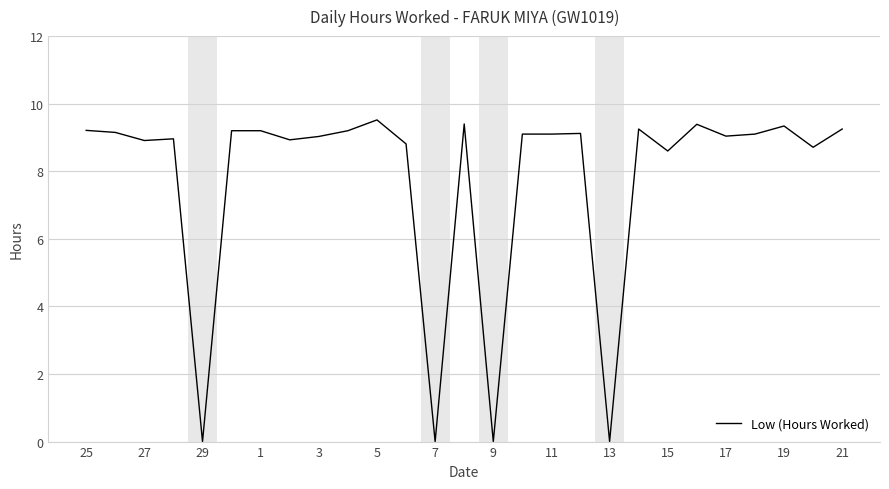

What is the maximum value shown in the chart?

9.5